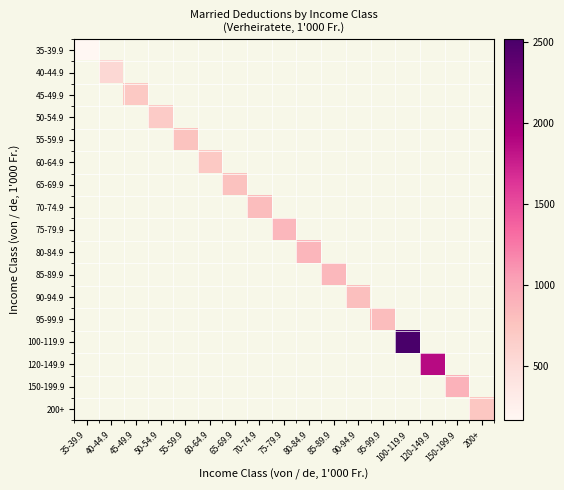

Rank the categories by 40-44.9 value from lowest to highest.

35-39.9, 40-44.9, 45-49.9, 50-54.9, 55-59.9, 60-64.9, 65-69.9, 70-74.9, 75-79.9, 80-84.9, 85-89.9, 90-94.9, 95-99.9, 100-119.9, 120-149.9, 150-199.9, 200+